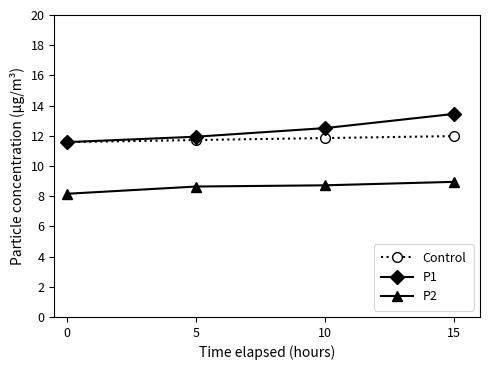

Rank the series by their average value, from lowest to highest.

P2, Control, P1